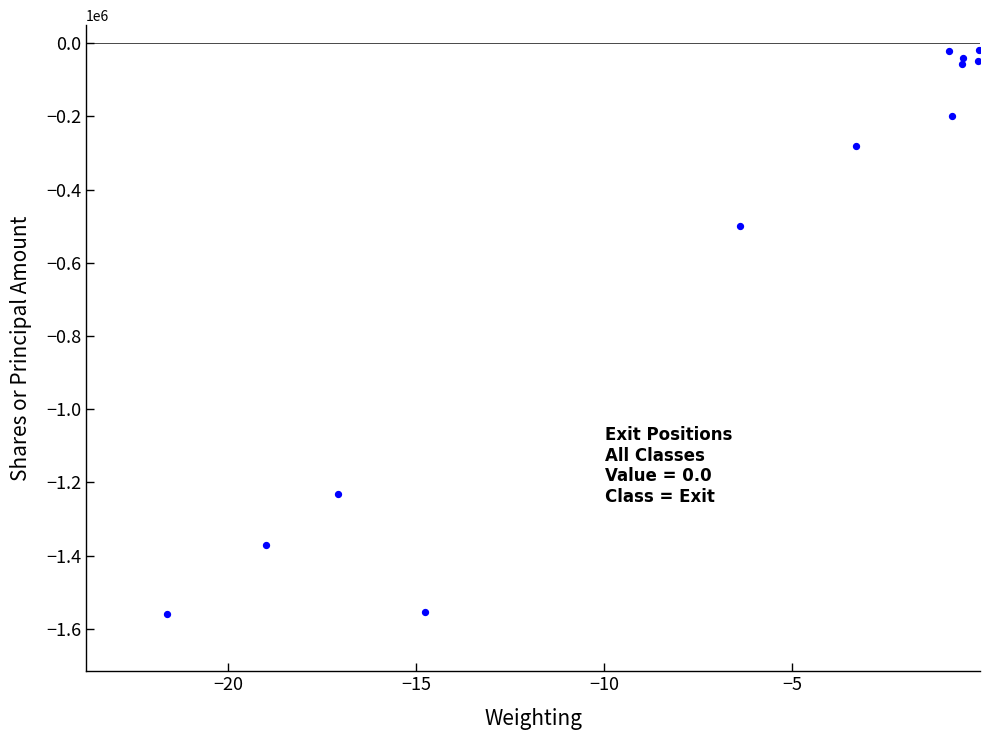

What Y value in the scatter plot is closest to -789607?

-500000